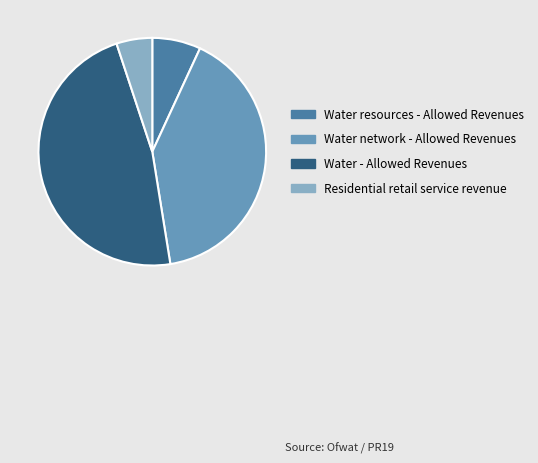

How many segments does this pie chart have?

4